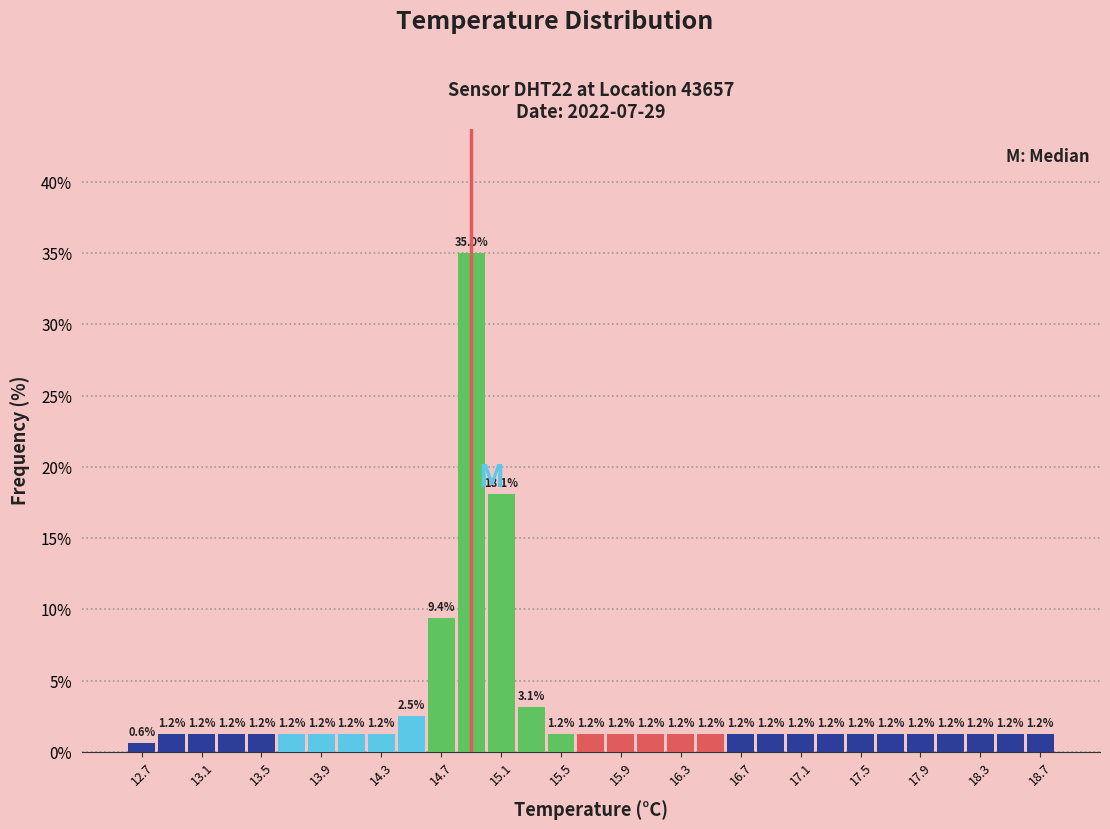

How tall is the bar that spans 13.0 to 13.2 on the x-axis?

1.2